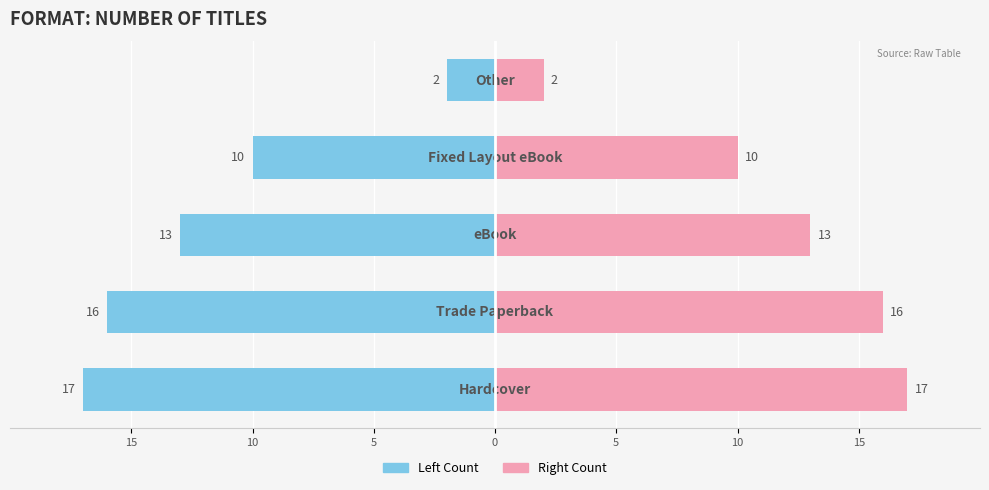

At how many categories does at least one series exceed -7?

5